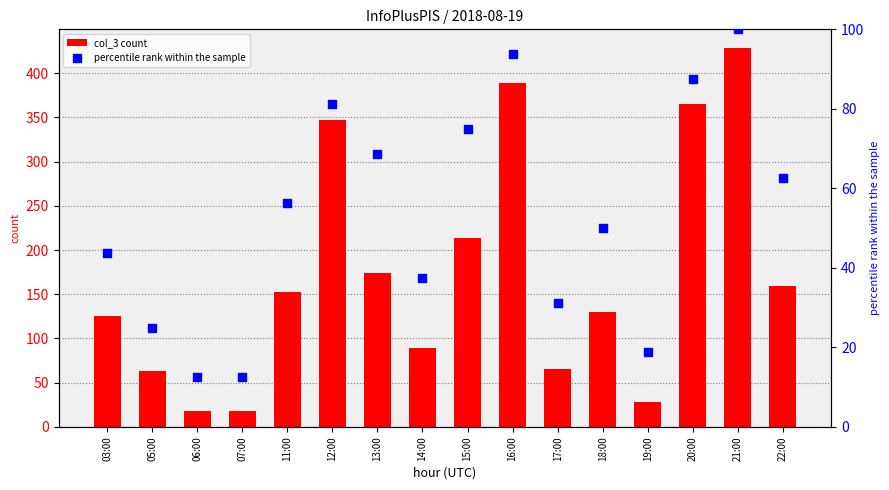

Which series reaches the minimum Y coordinate?

percentile rank within the sample